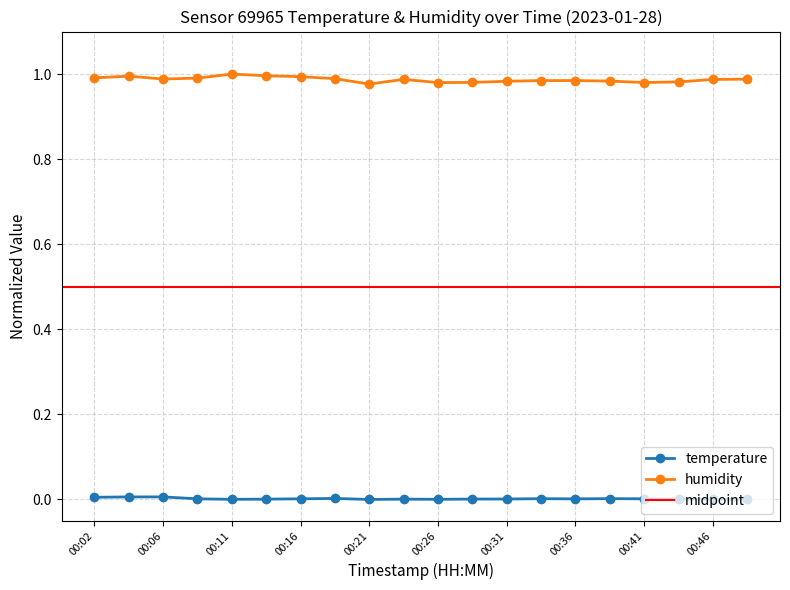

How many lines are shown in the chart?

2